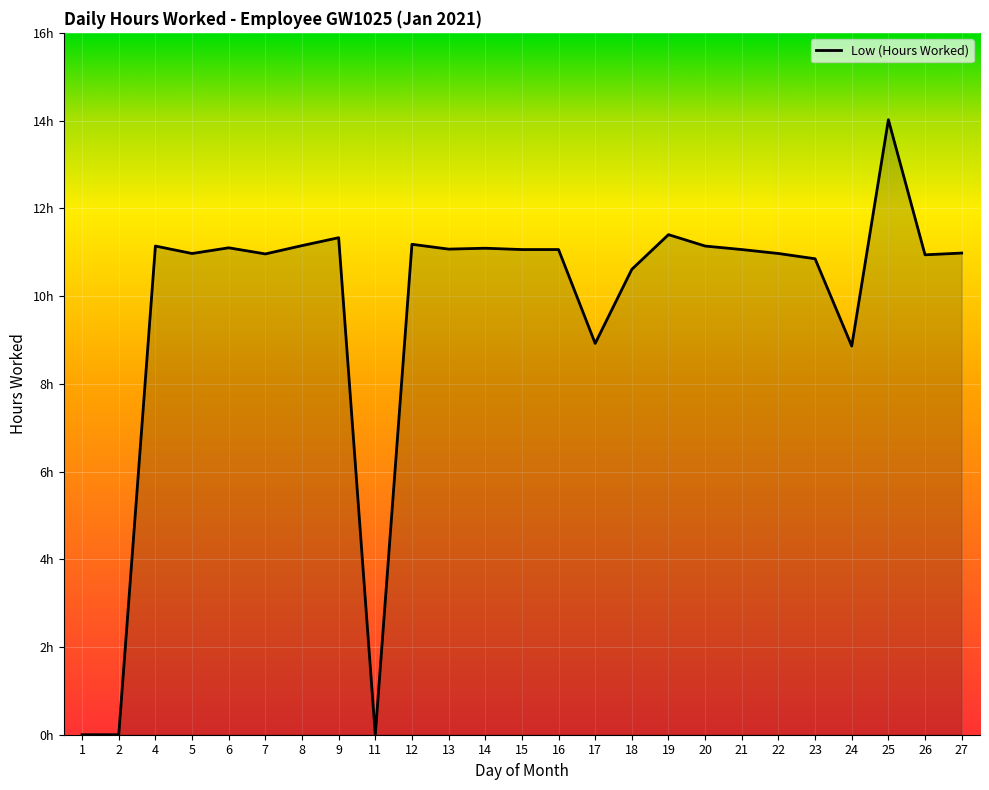

Is this an area chart (filled region under the line)?

Yes